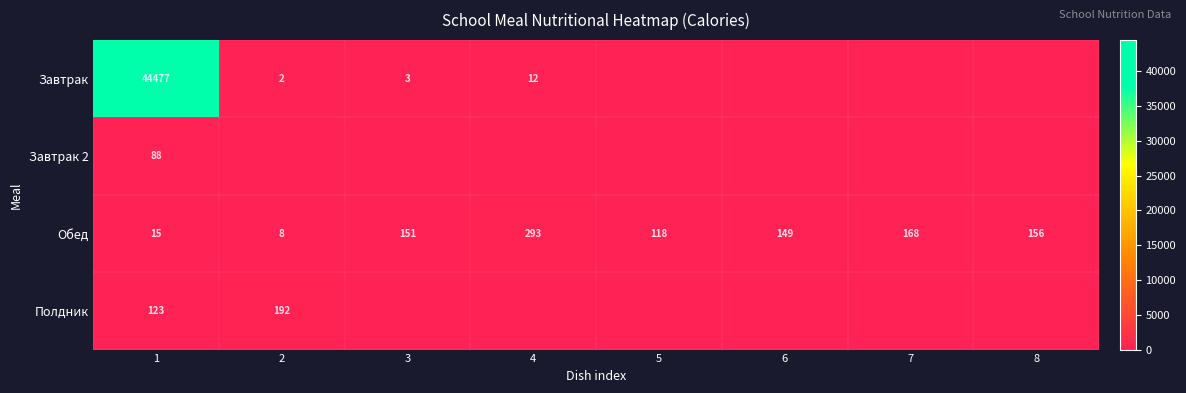

List the labels in order of Обед value, largest first.

4, 7, 8, 3, 6, 5, 1, 2